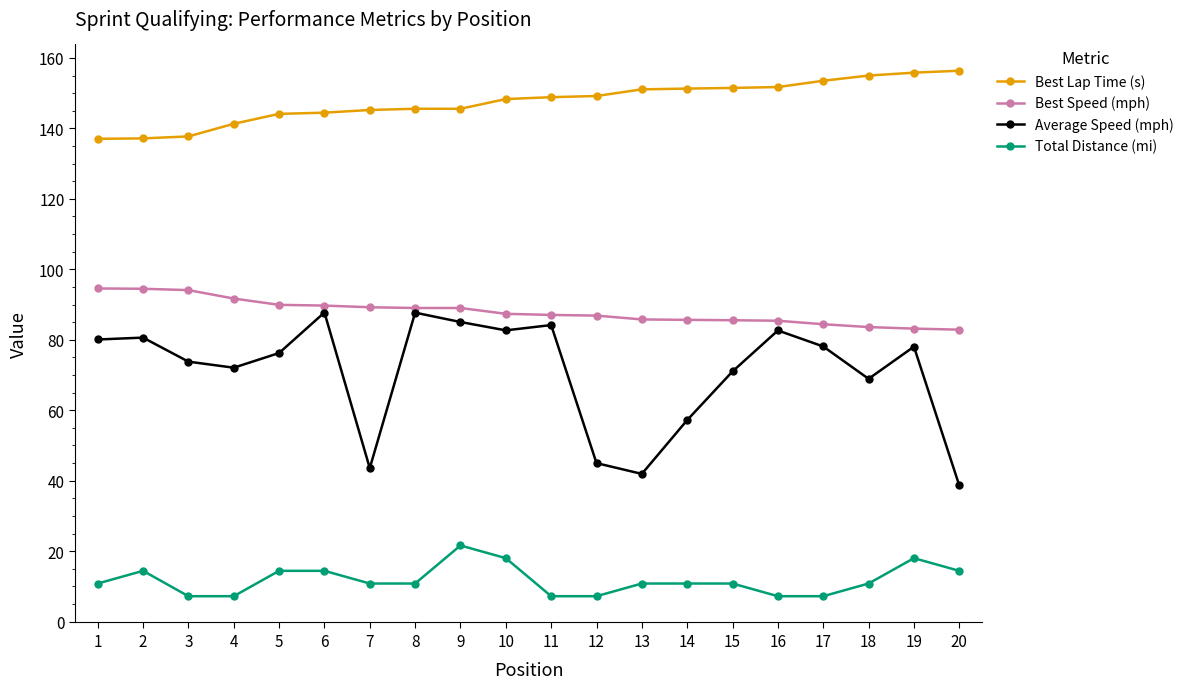

What is the total value across all series at 4?

312.3